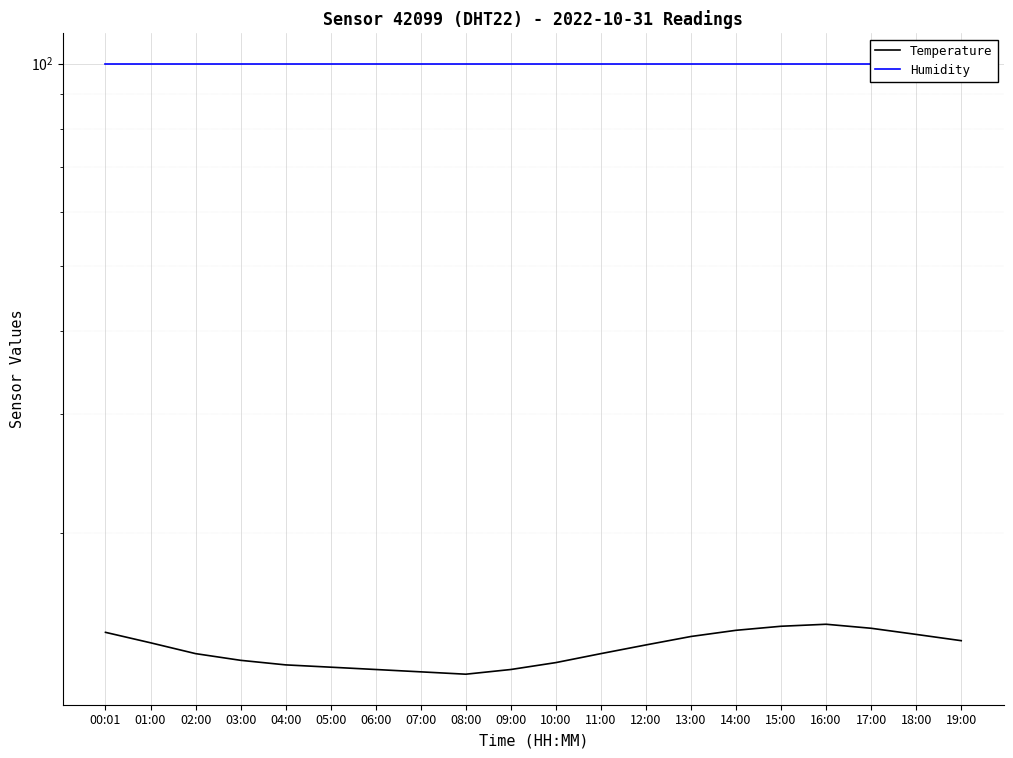

What is the average value of the Humidity series?

99.9